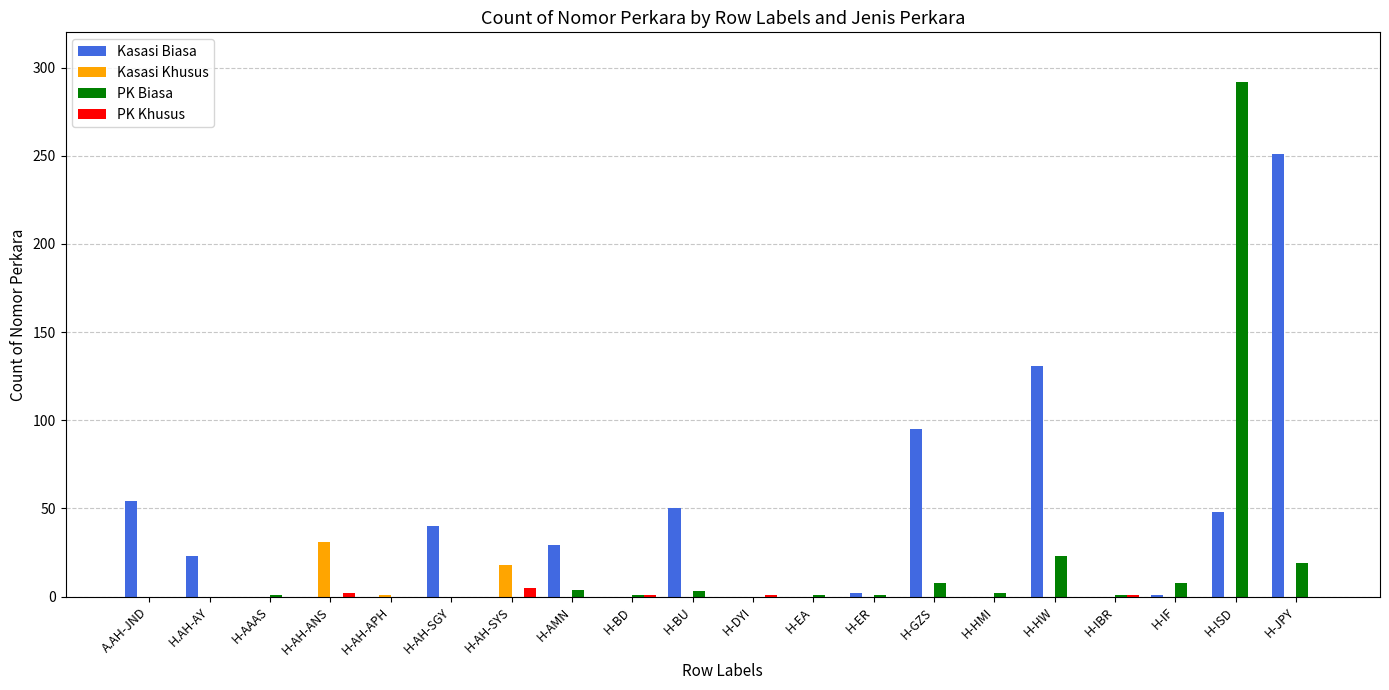

True or false: PK Biasa has a value of -130 at H.AH-AY.

False